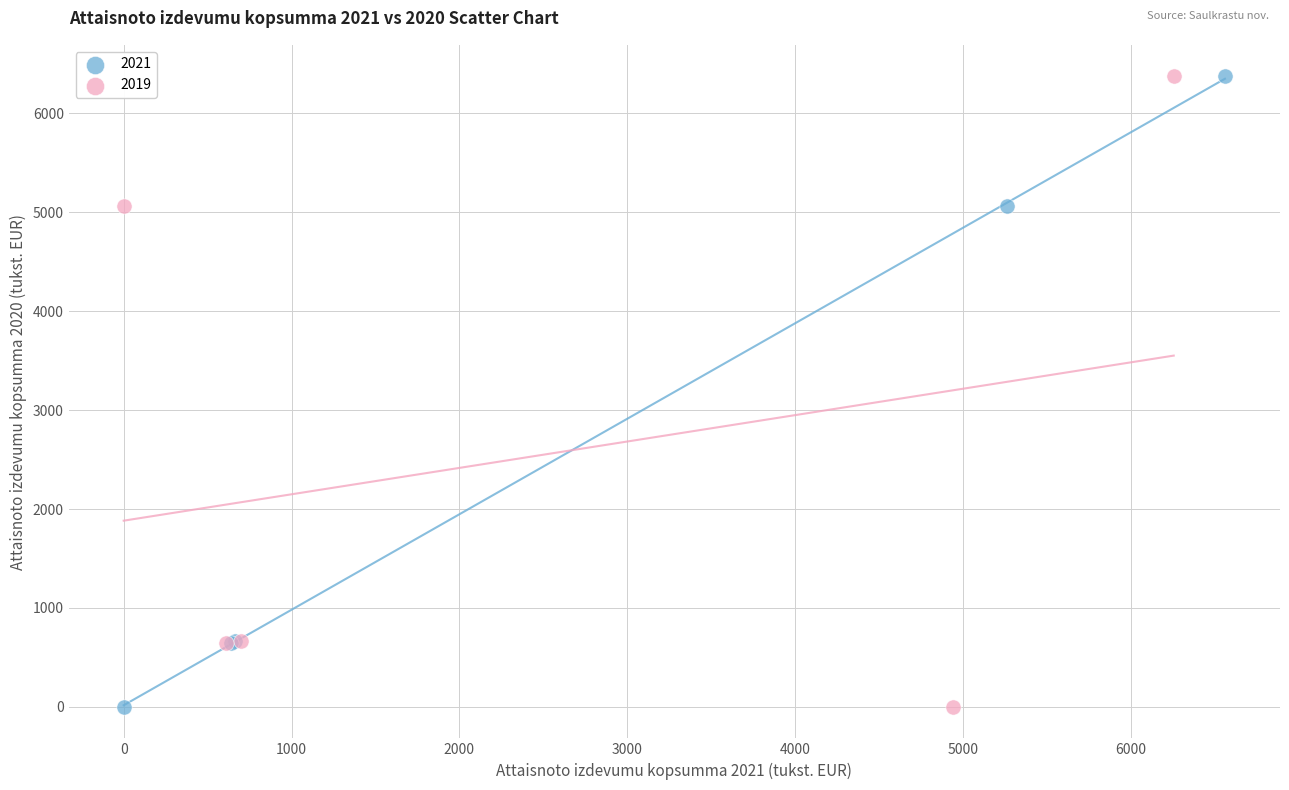

What are all the series names shown in the legend?

2021, 2019